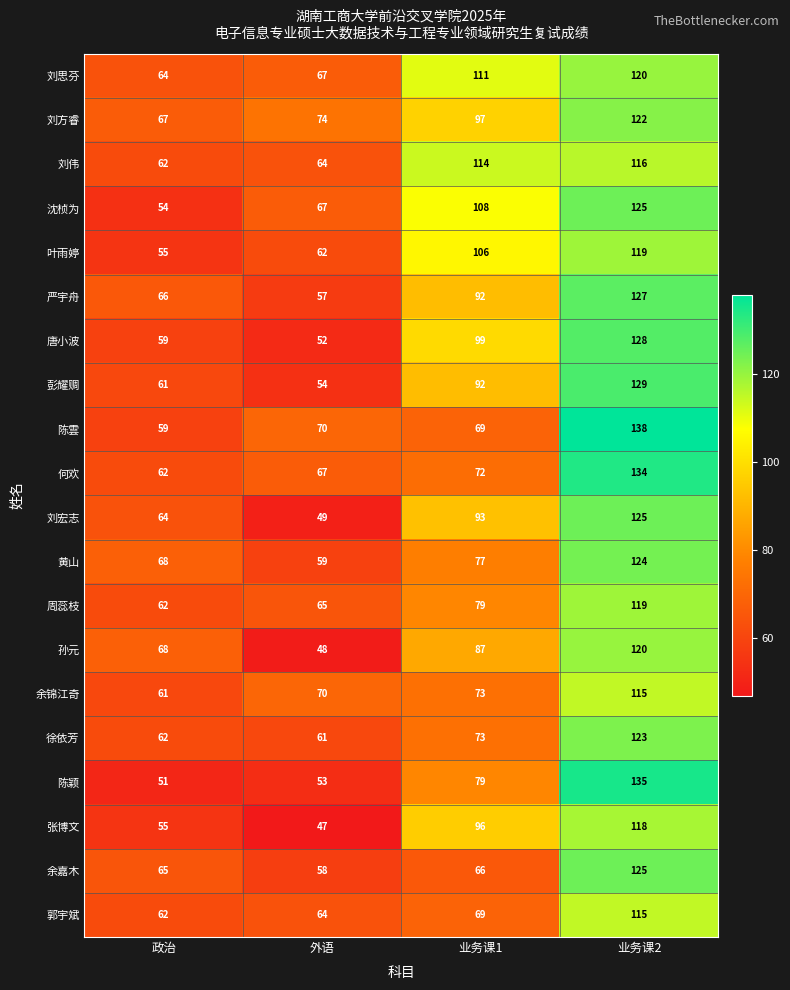

Where is 陈雲 nearest to the value 98?

外语